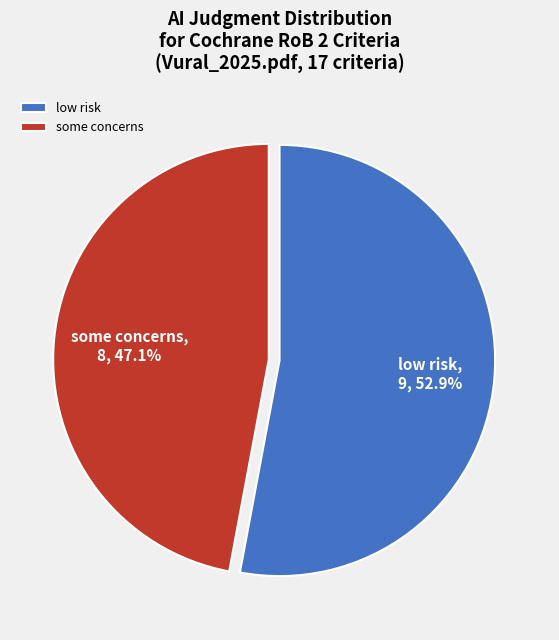

How many segments does this pie chart have?

2